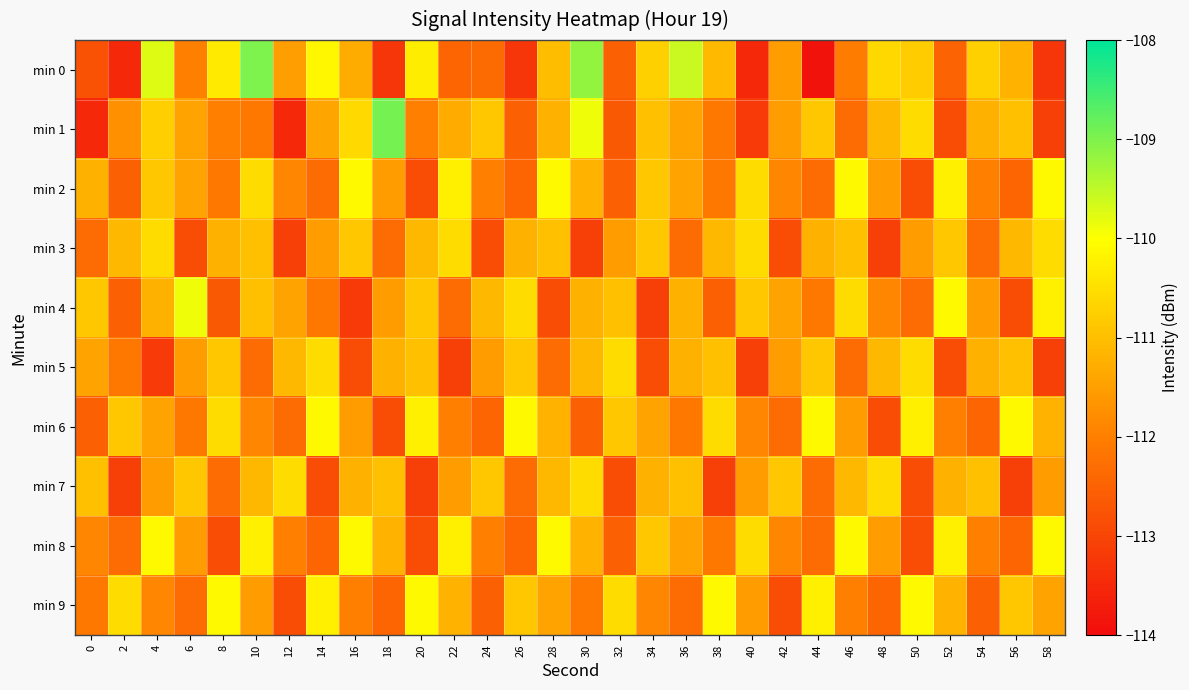

At 22, list the series in order from largest to smallest.

min 2, min 8, min 3, min 9, min 1, min 7, min 6, min 4, min 0, min 5